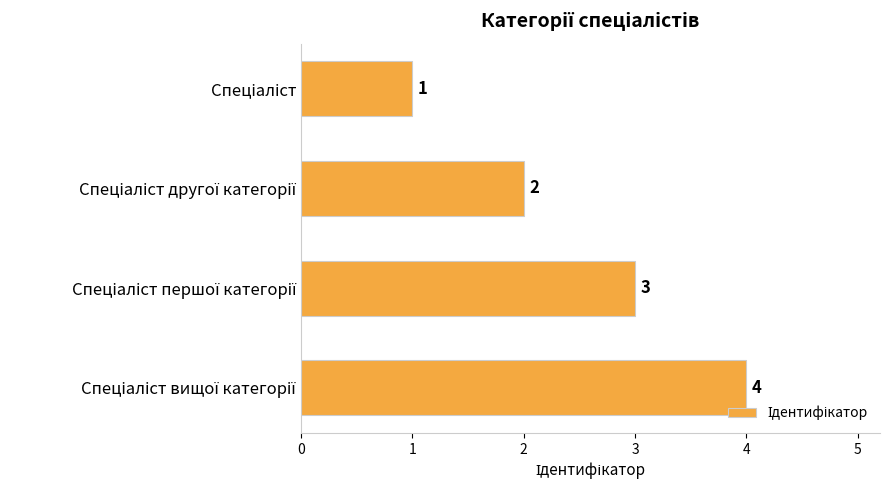

How many values are below 3?

2